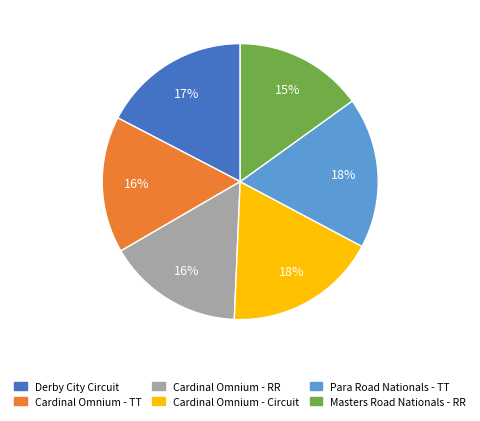

How many segments does this pie chart have?

6